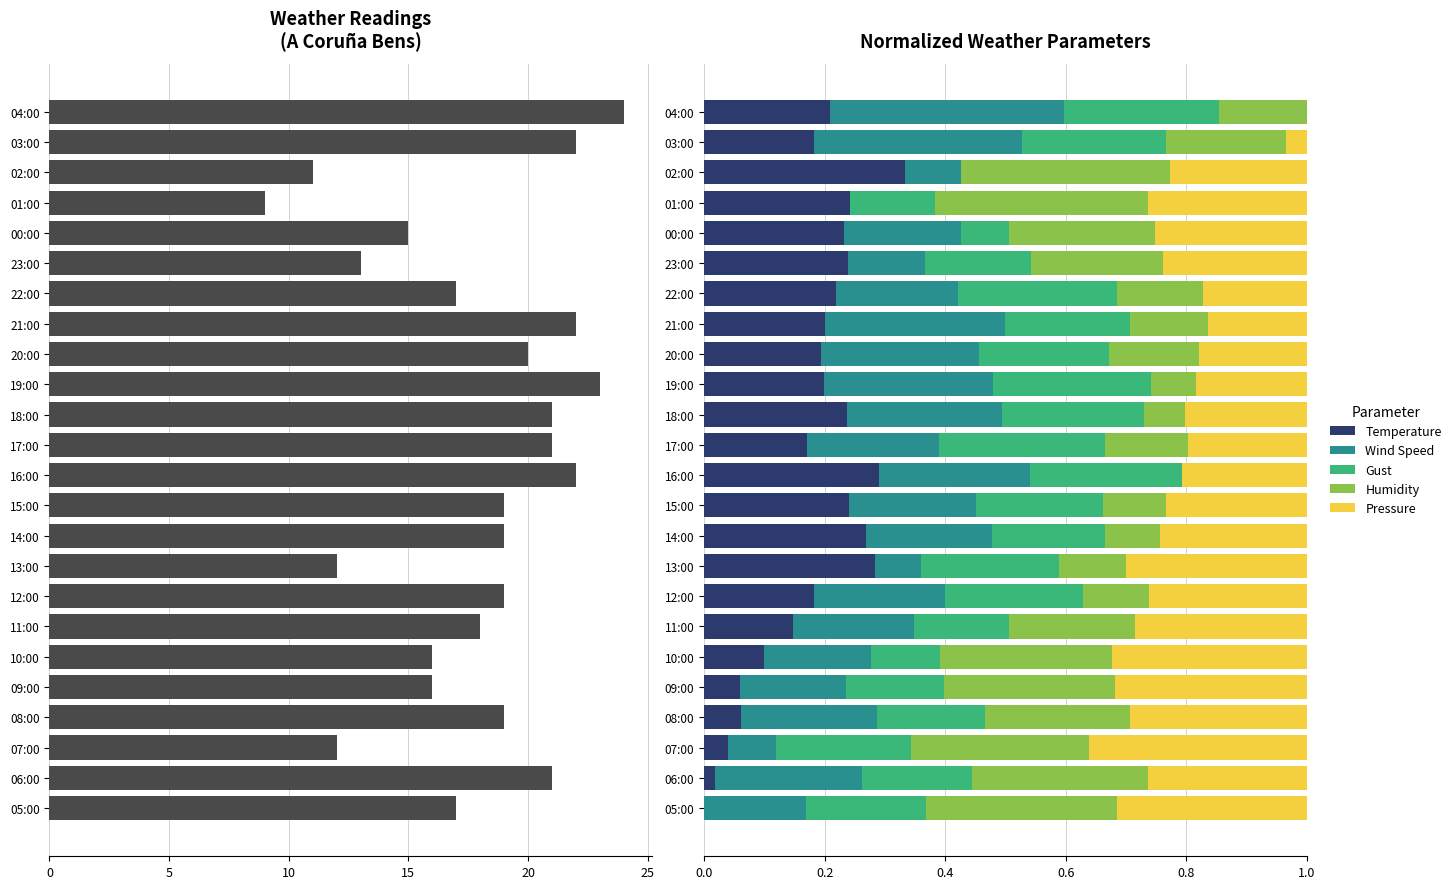

At which label does Temperature reach its peak?

02:00